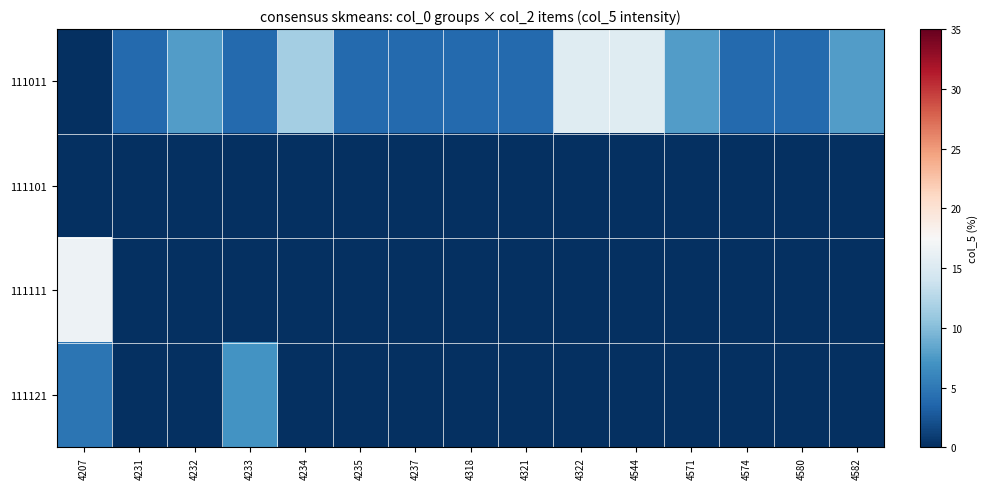

What is the total value across all series at 4322?

15.4